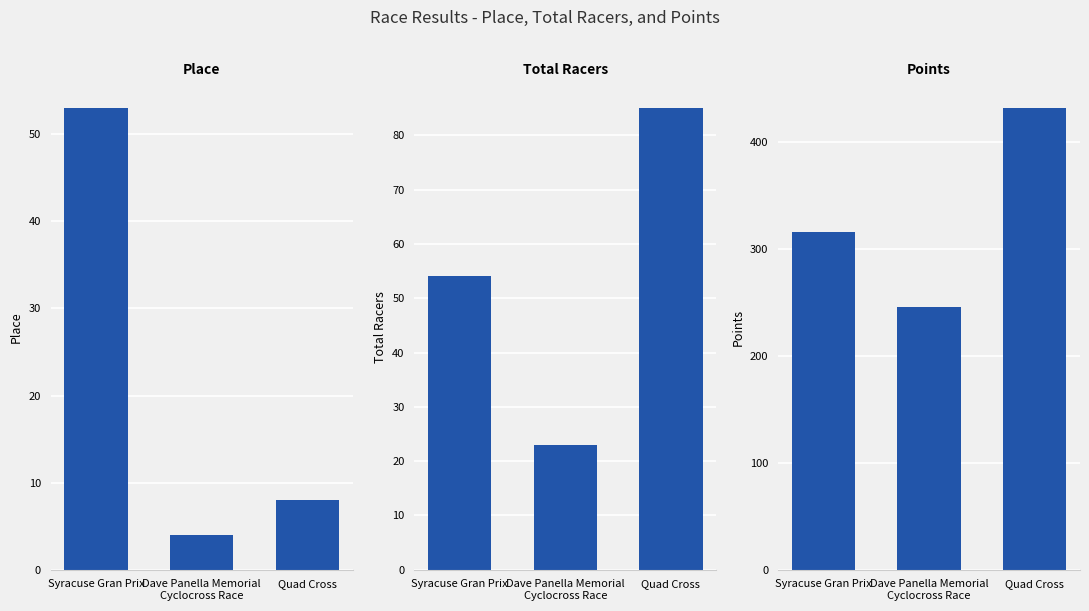

How many bars are there in each group?

3